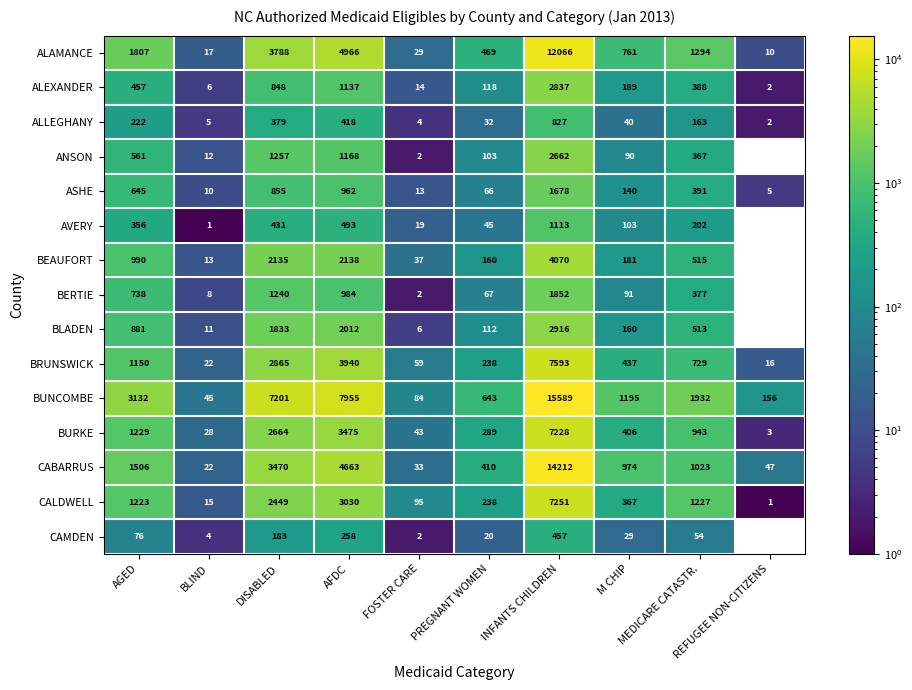

At which category is the sum across all series the highest?

INFANTS CHILDREN